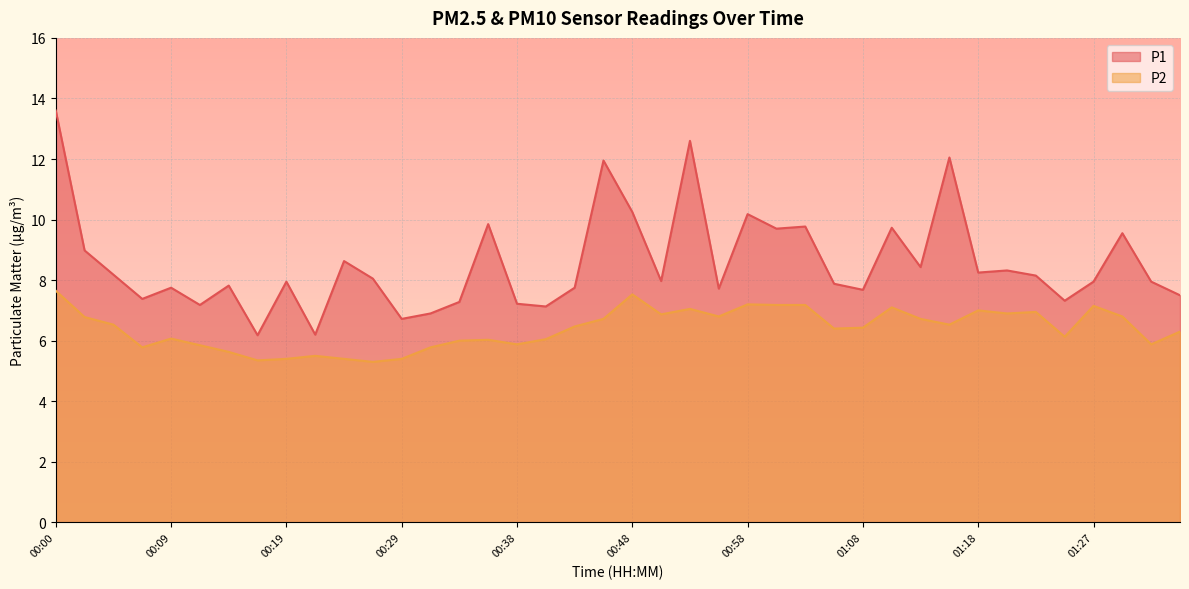

How many lines are shown in the chart?

2